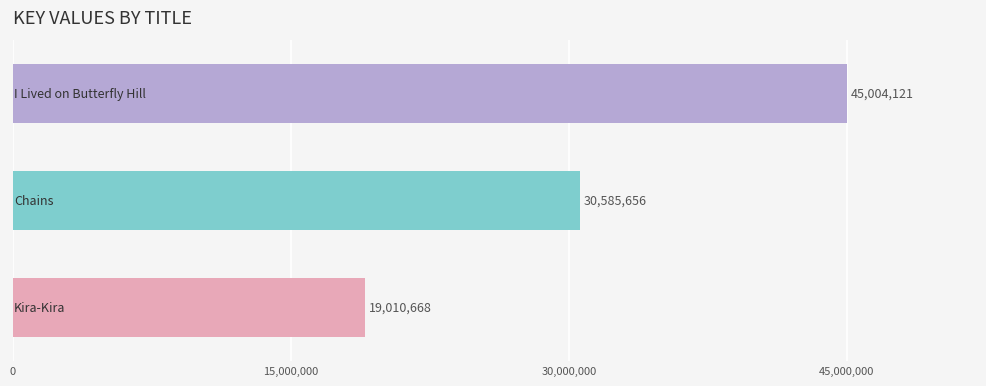

What is the minimum value shown in the chart?

19010668